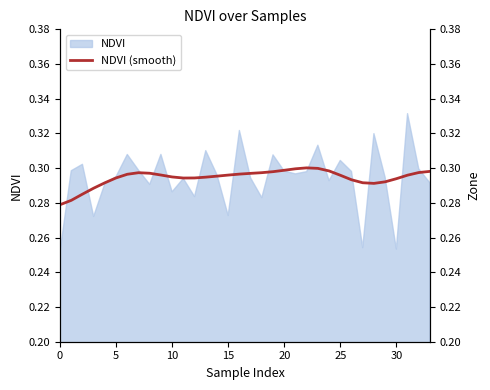

How many values are between 0 and 1?

34